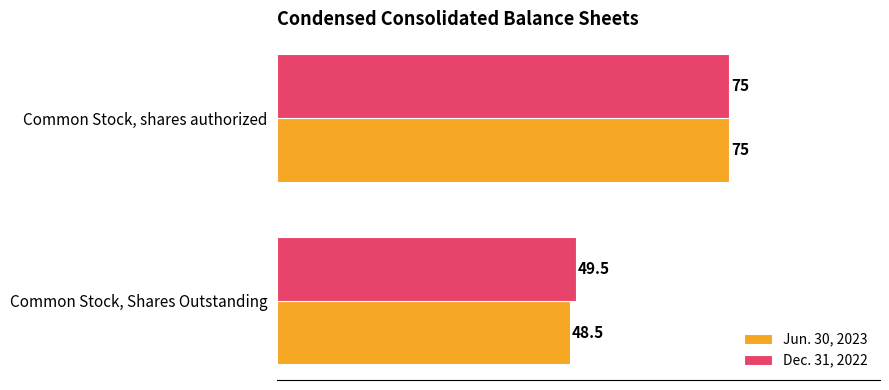

Which series has the widest spread of values?

Jun. 30, 2023